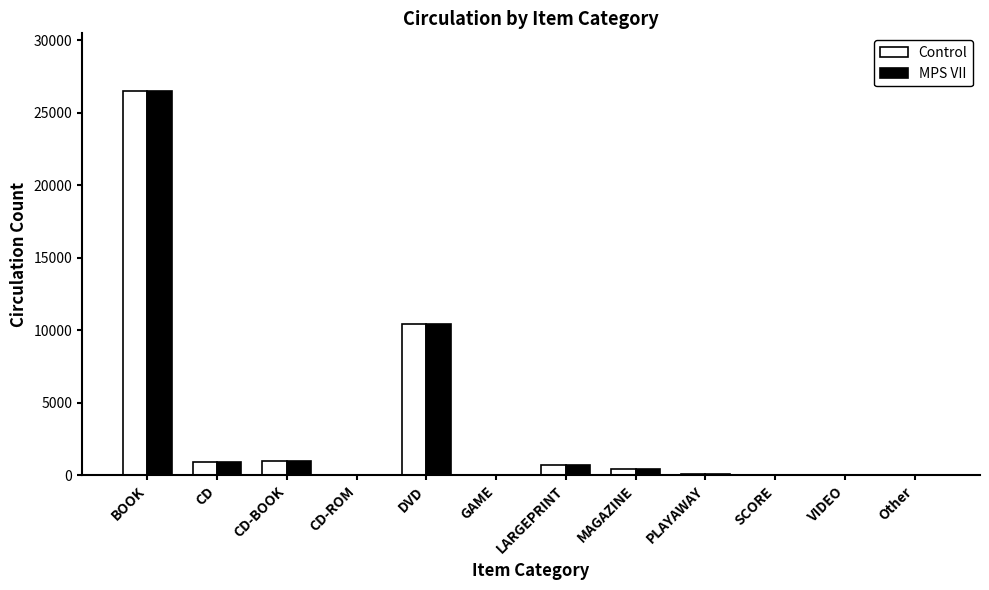

The MPS VII series shows 15968 at DVD. True or false?

False